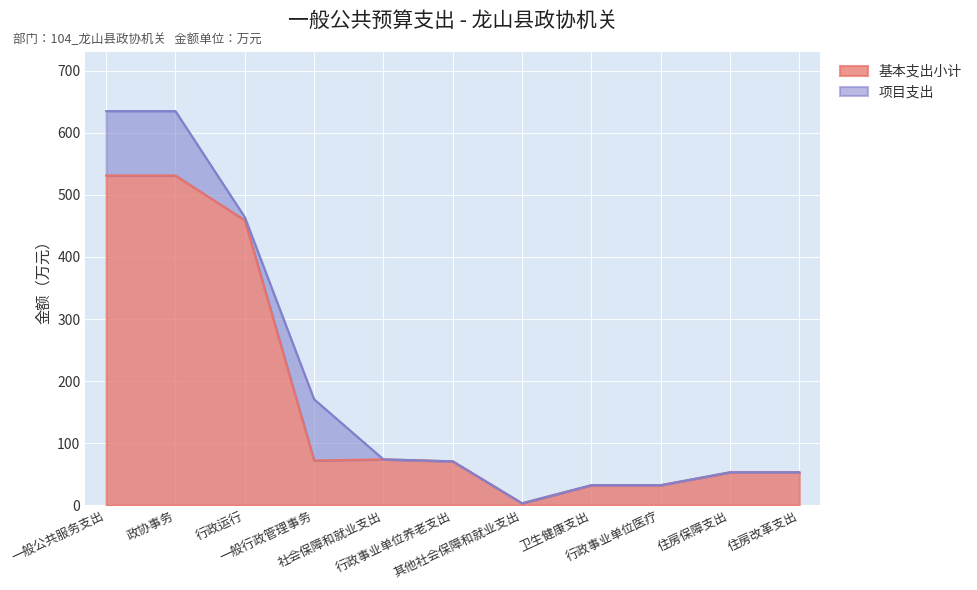

What position from the left is 政协事务?

2